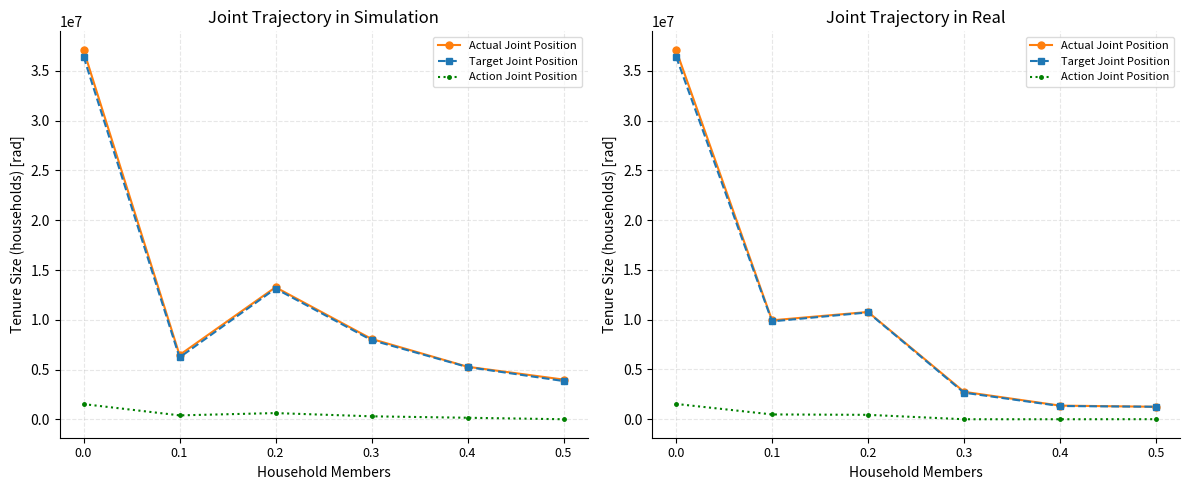

Which series has the widest spread of values?

Actual Joint Position